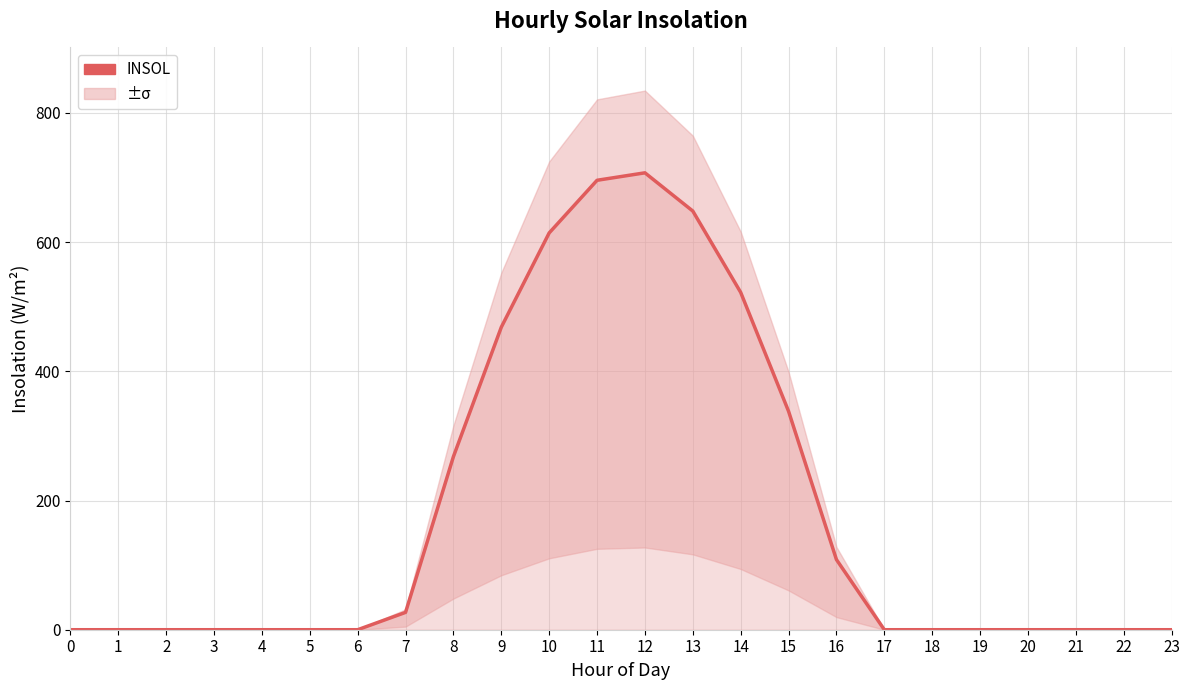

Is it true that the value at 3 is -243.9?

False